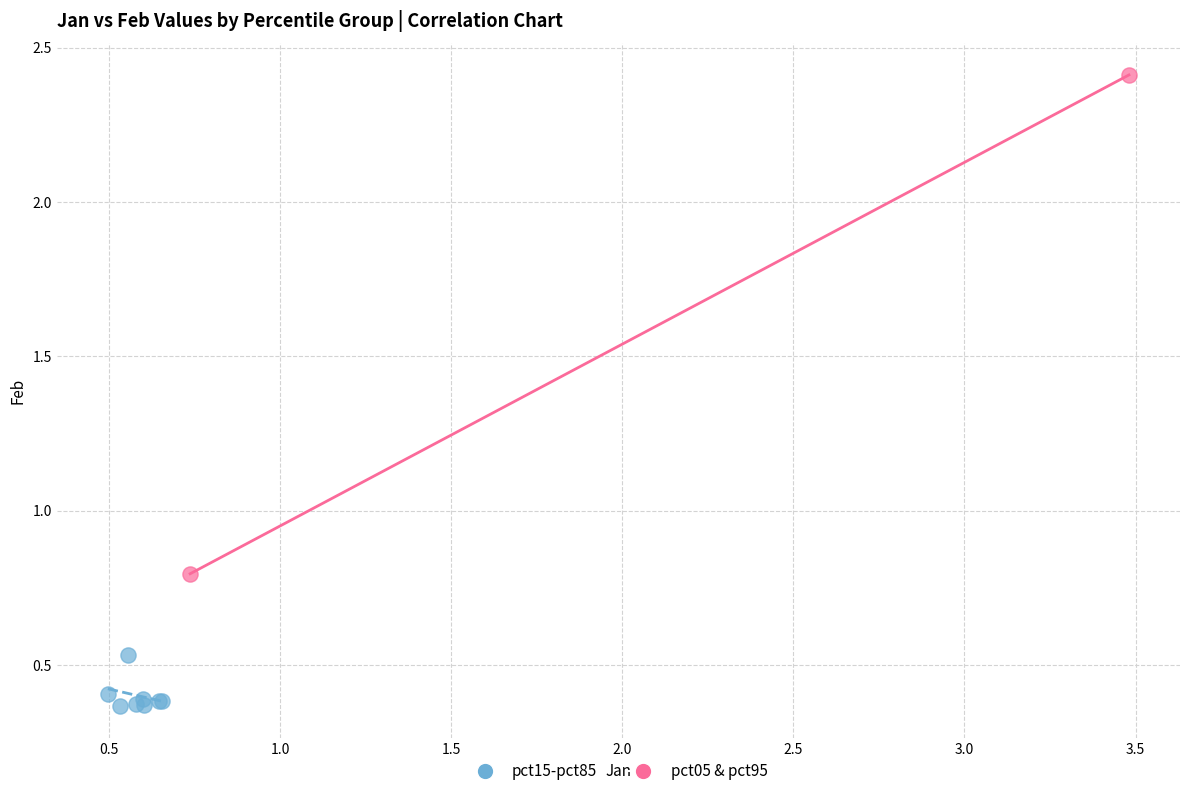

Which series contains the lowest Y value?

pct15-pct85